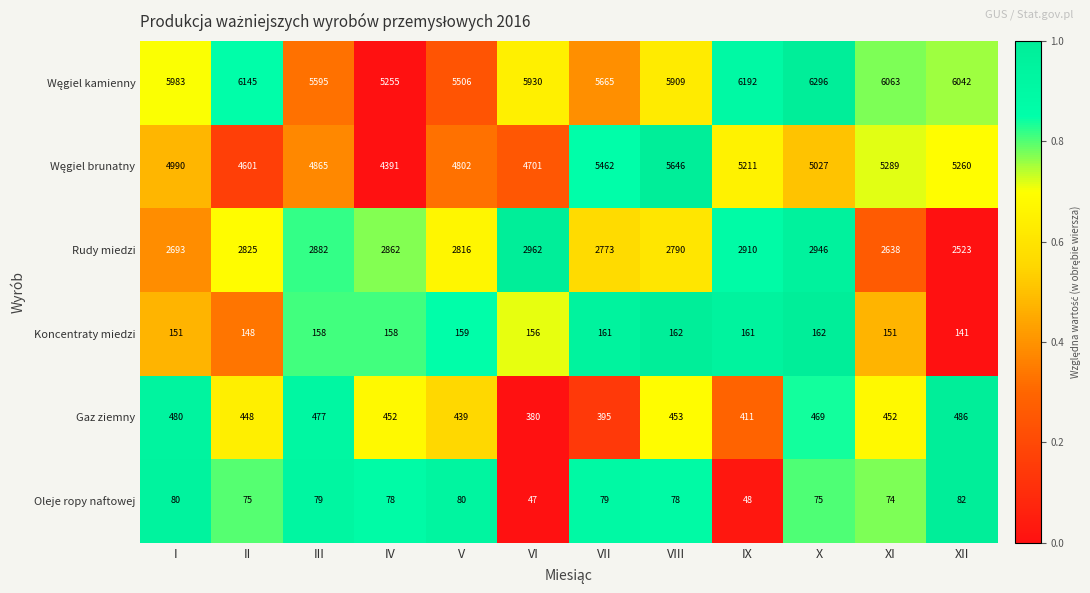

Is it true that Gaz ziemny equals 199 at III?

False